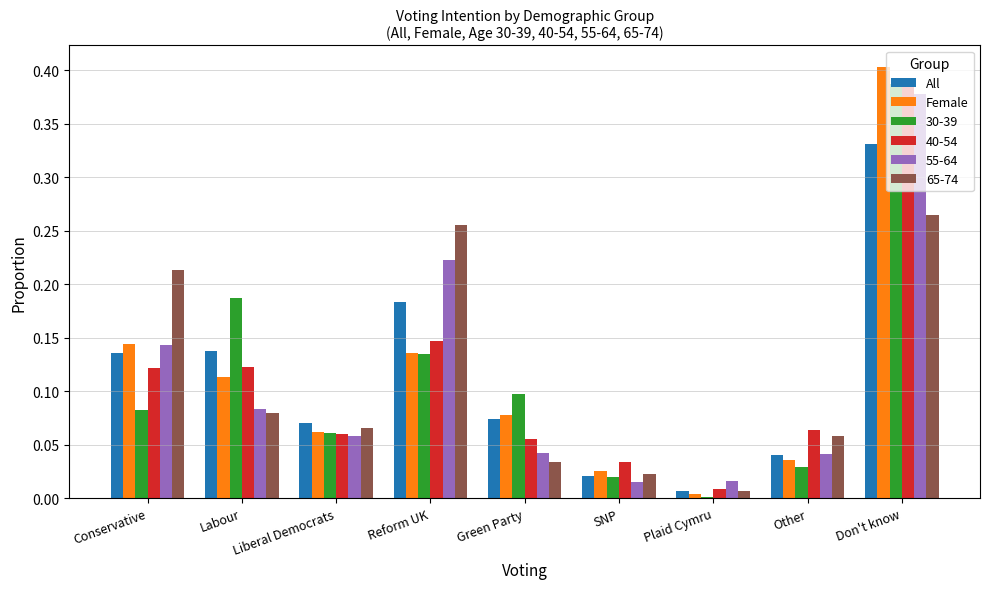

The value of All at Liberal Democrats is 0.1. True or false?

True